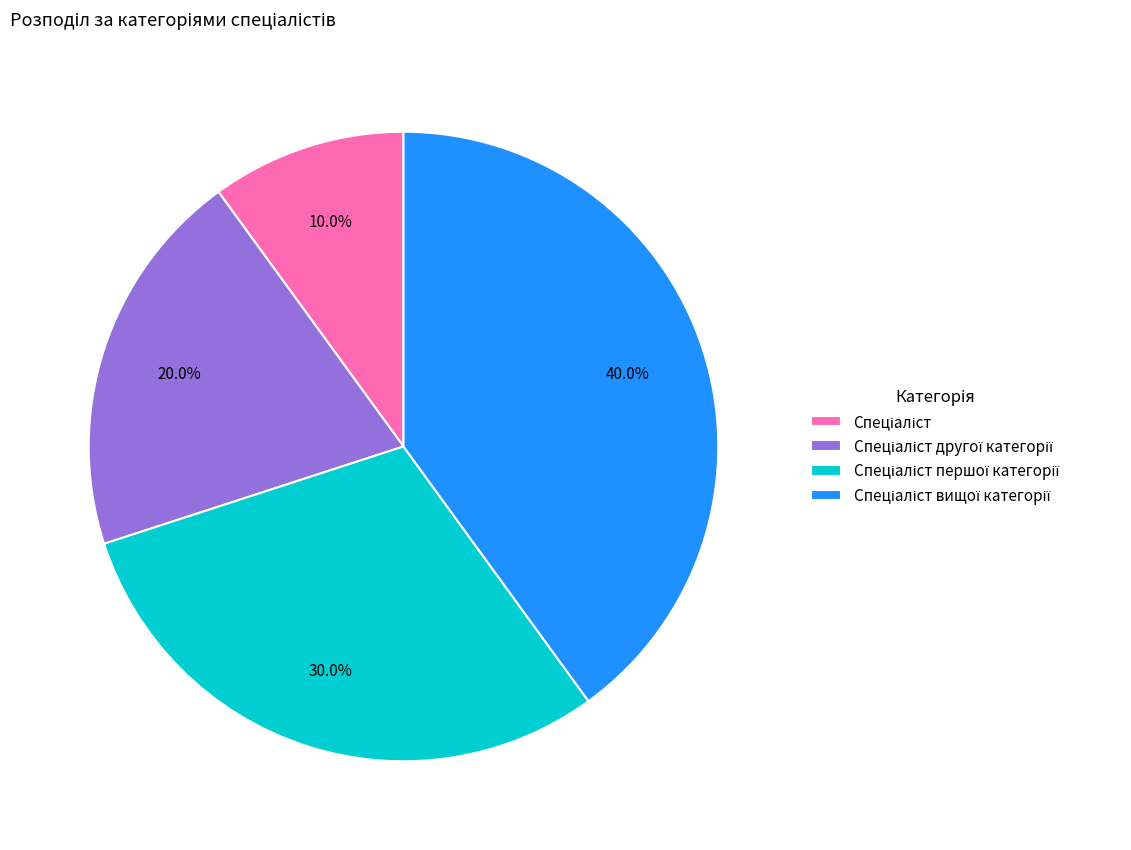

Does any single category account for the majority?

No